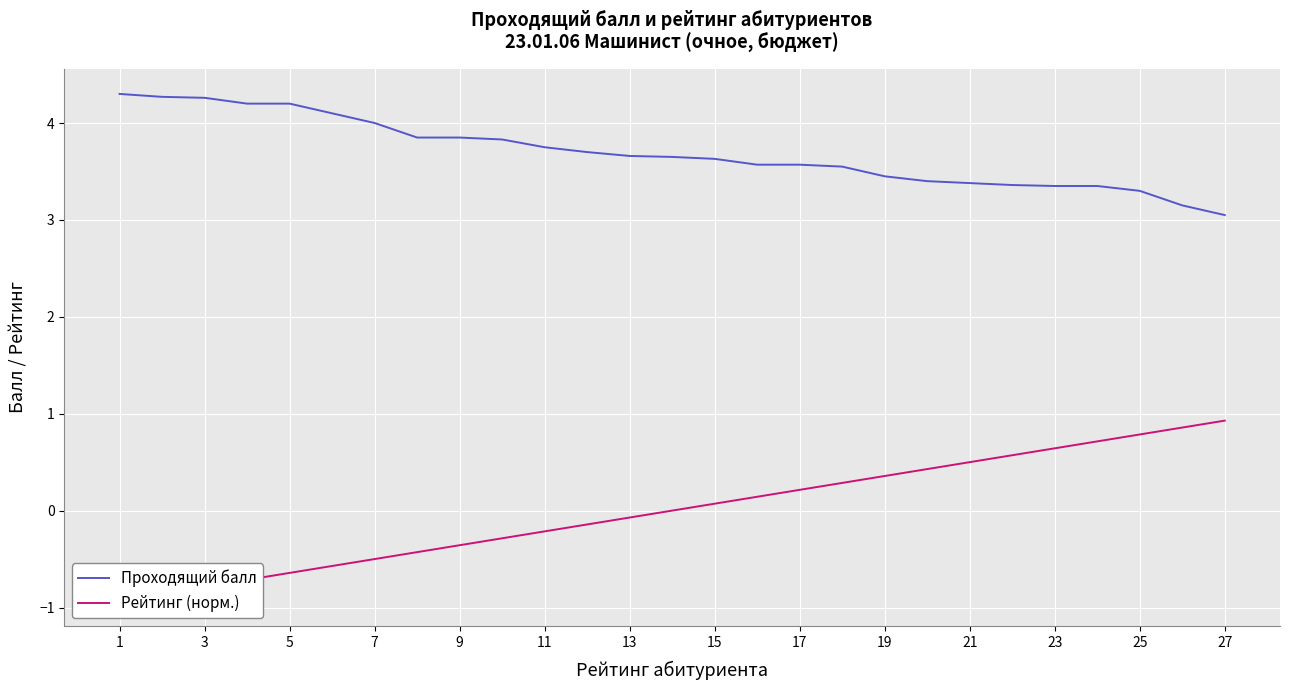

What is the maximum value for Проходящий балл?

4.3